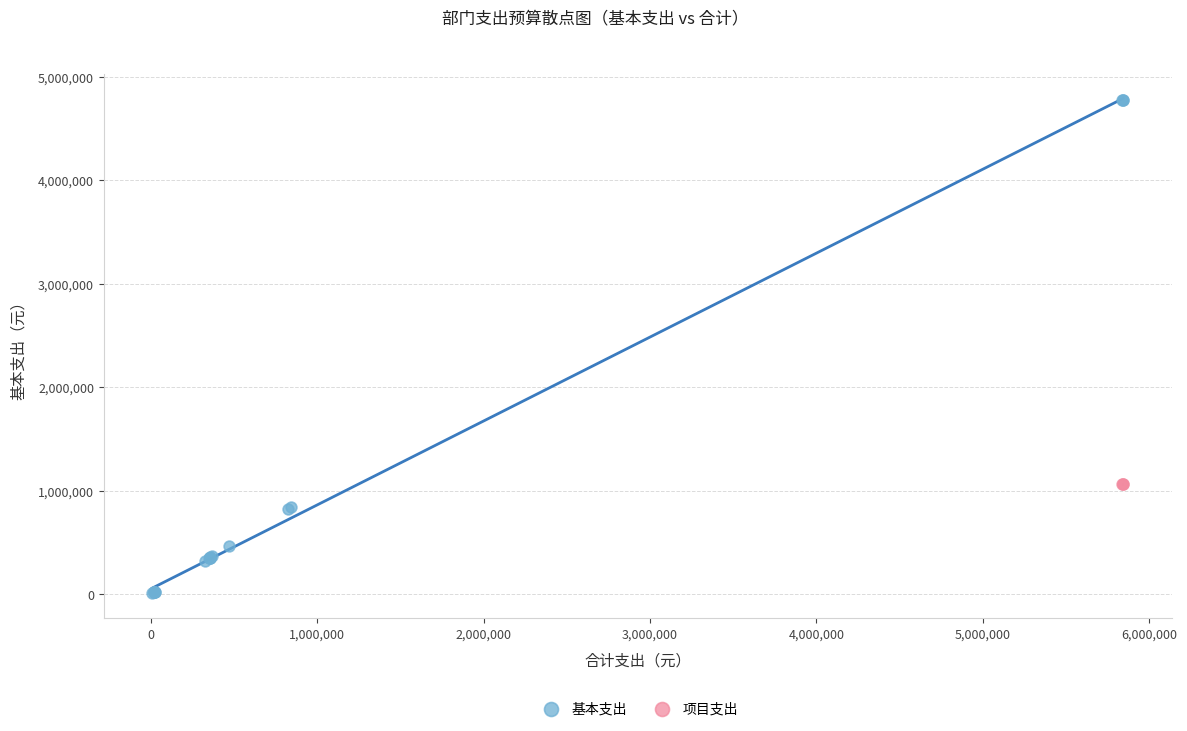

Which series reaches the minimum Y coordinate?

基本支出